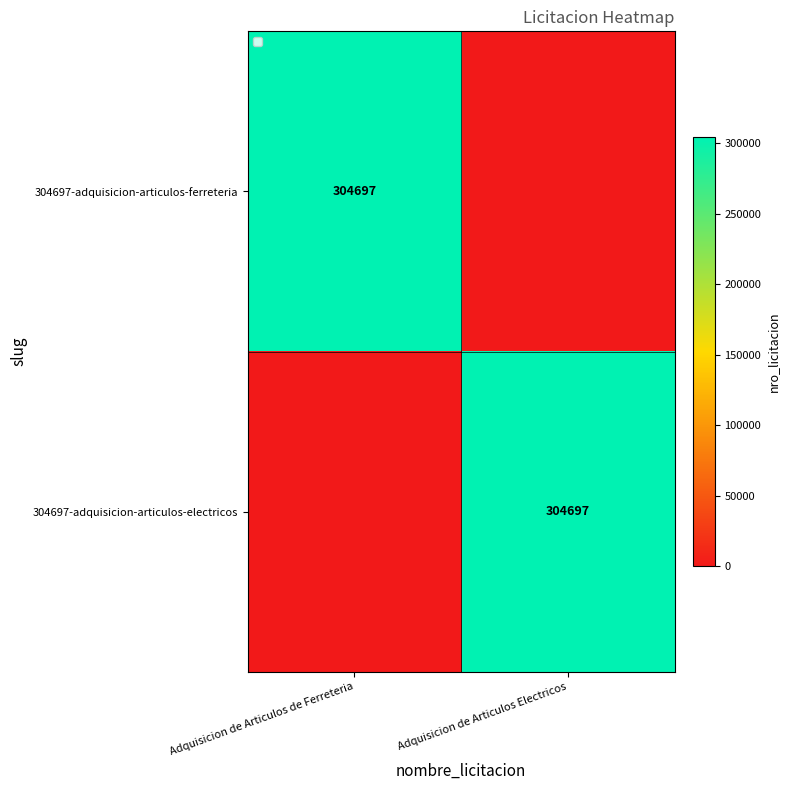

Which has a higher value, Adquisicion de Articulos Electricos or Adquisicion de Articulos de Ferreteria?

Adquisicion de Articulos de Ferreteria